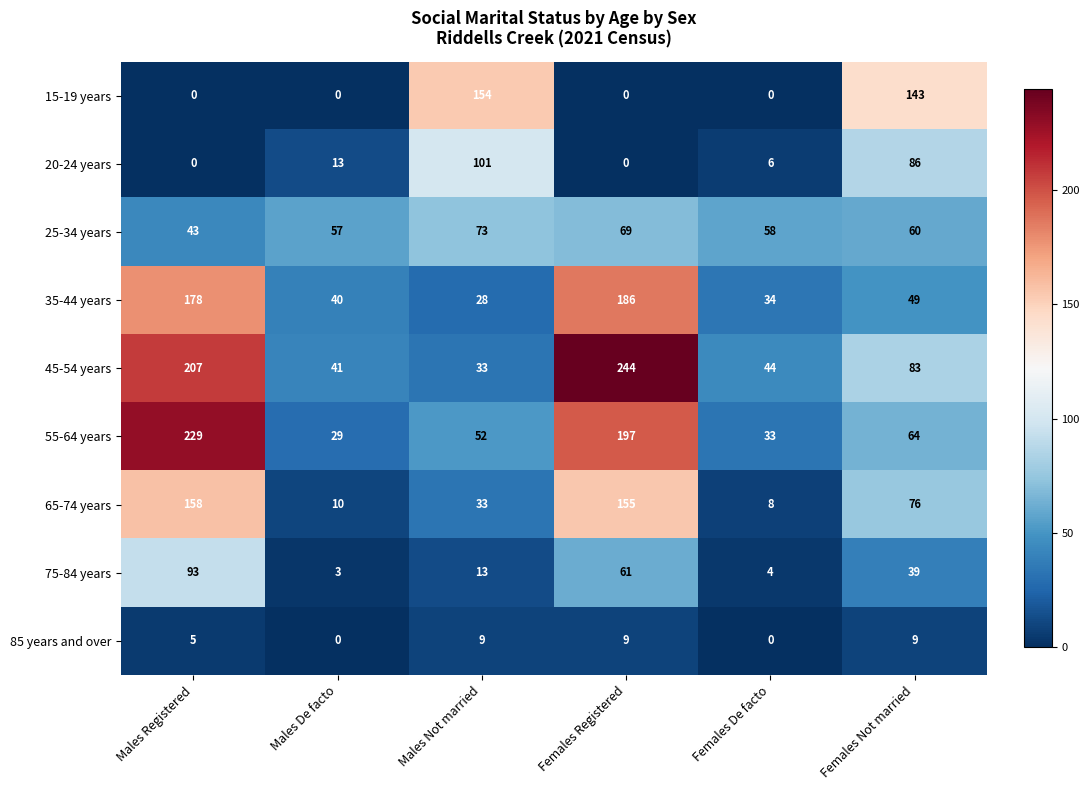

Which series has the largest range (max minus min)?

45-54 years